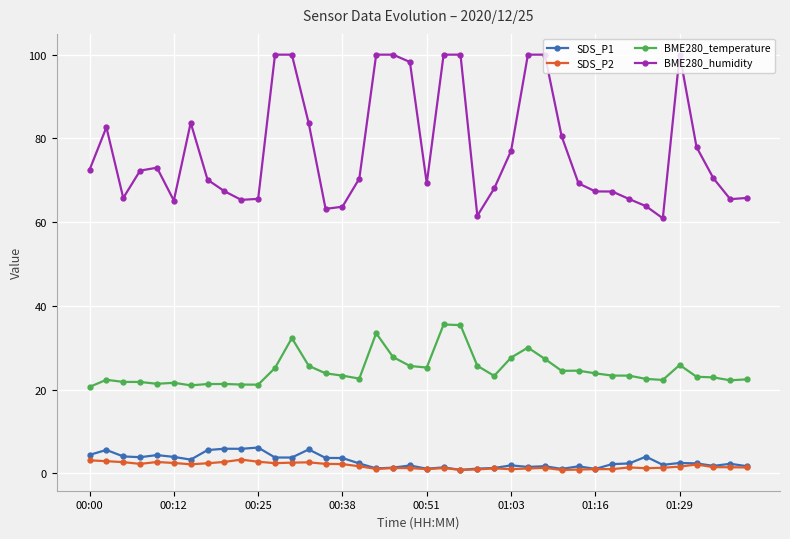

What is the difference between the second highest and minimum values in the BME280_temperature series?

14.8